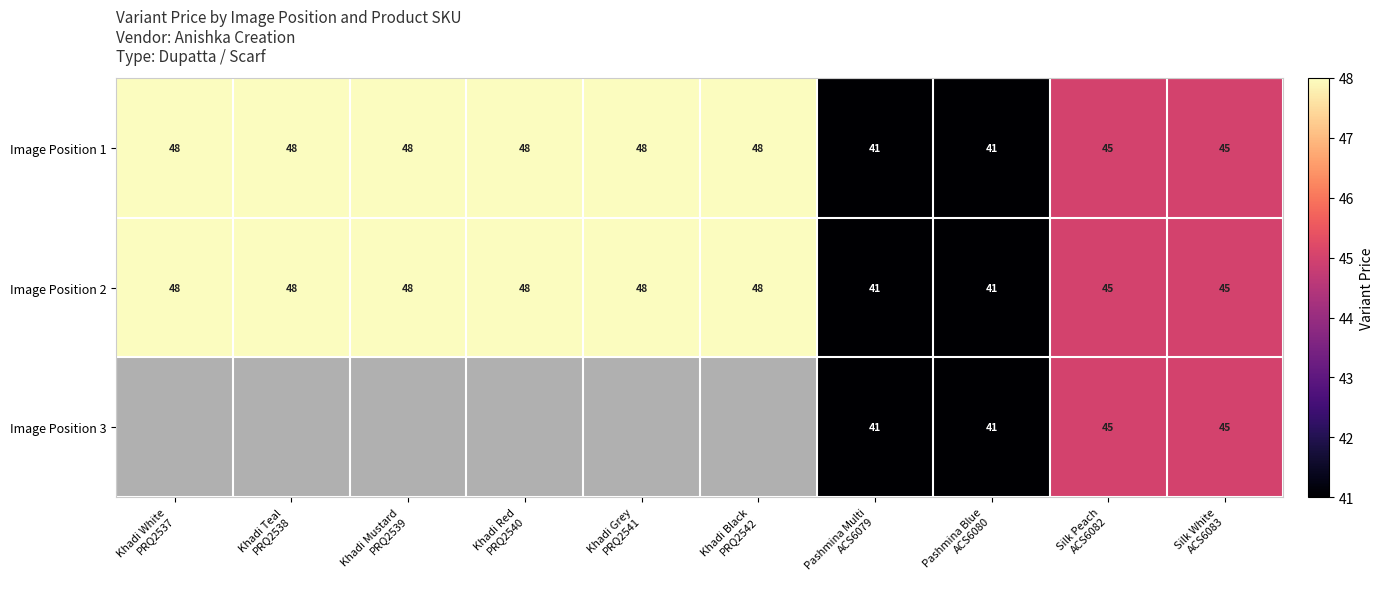

What is the maximum value for Image Position 2?

48